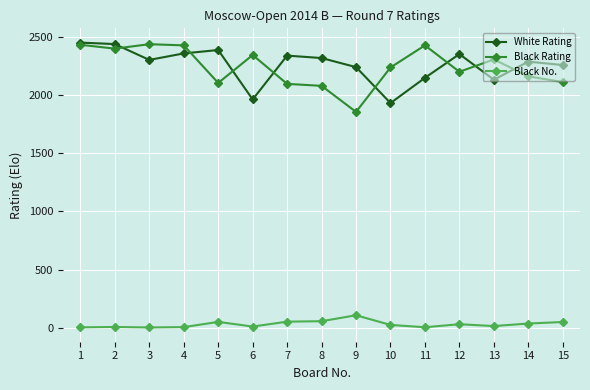

The value of White Rating at 1 is 1244. True or false?

False